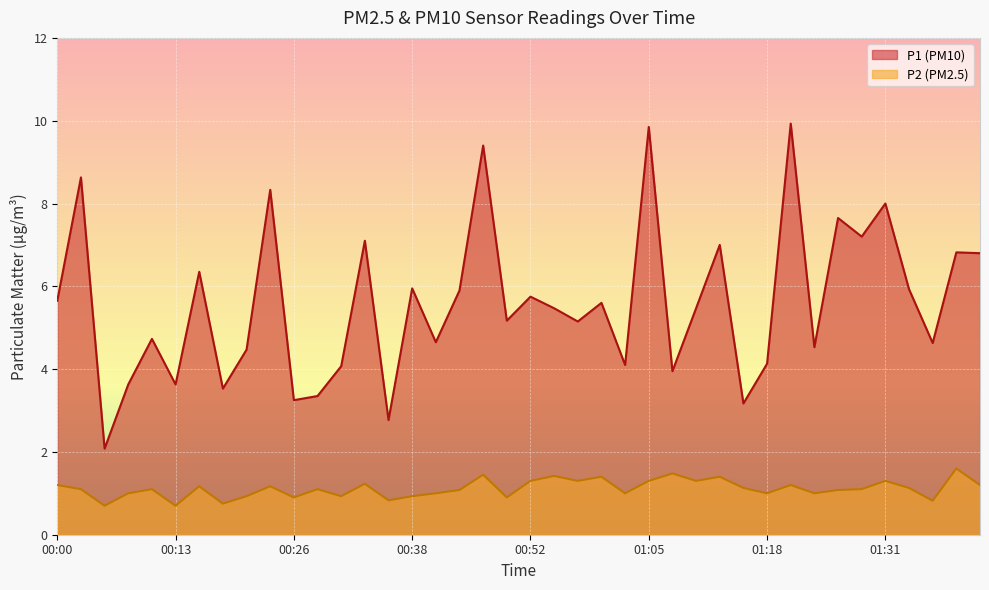

How many lines are shown in the chart?

2